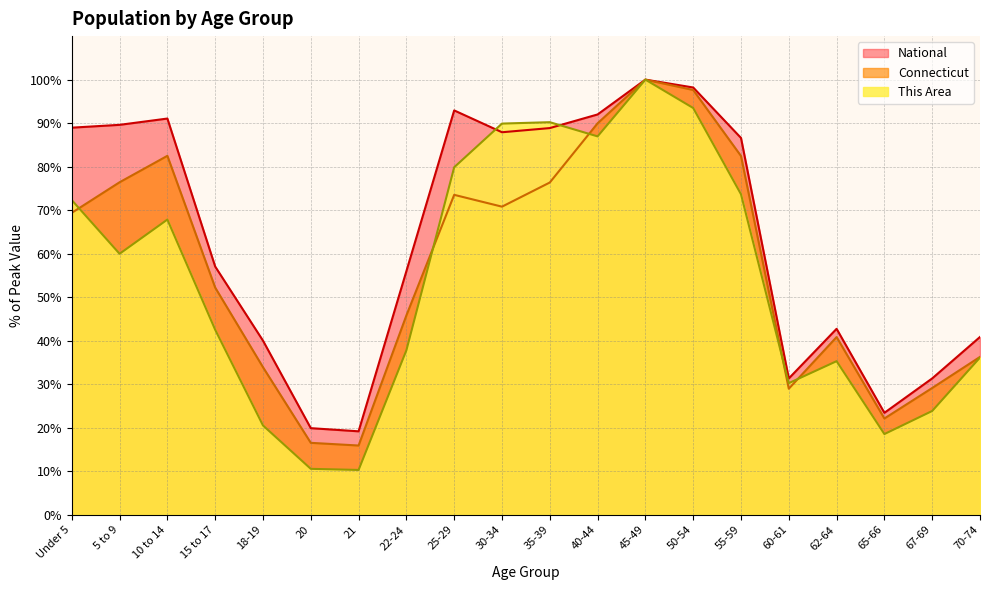

The value of This Area at 70-74 is 36.1. True or false?

True